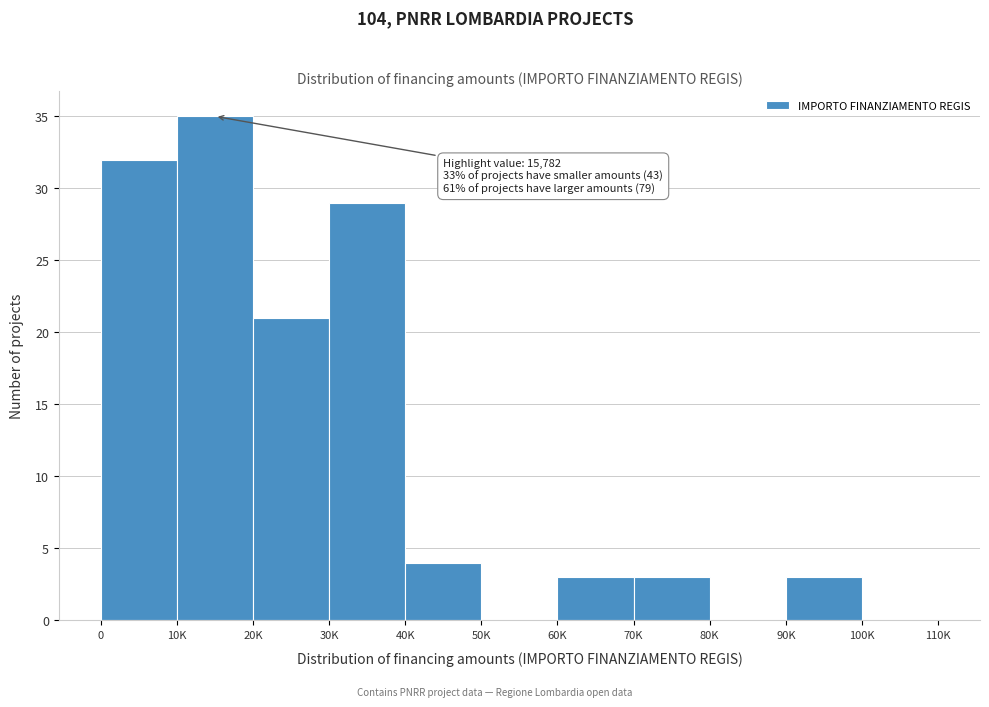

Reading left to right, list all the values displayed in this chart.

0=32	10K=35	20K=21	30K=29	40K=4	50K=0	60K=3	70K=3	80K=0	90K=3	100K=0